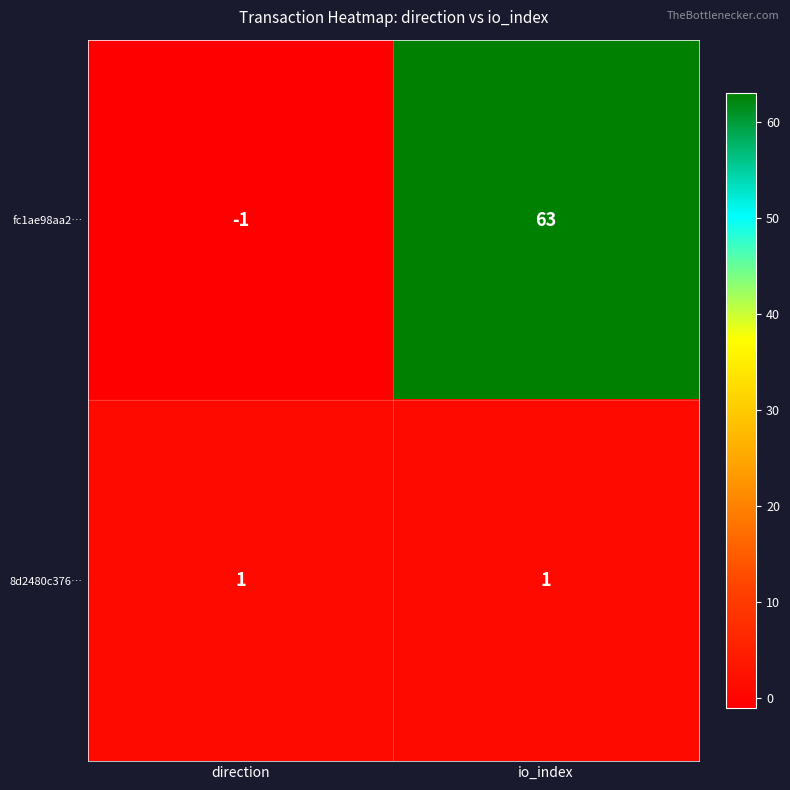

How many values in the fc1ae98aa2… series are below 63?

1